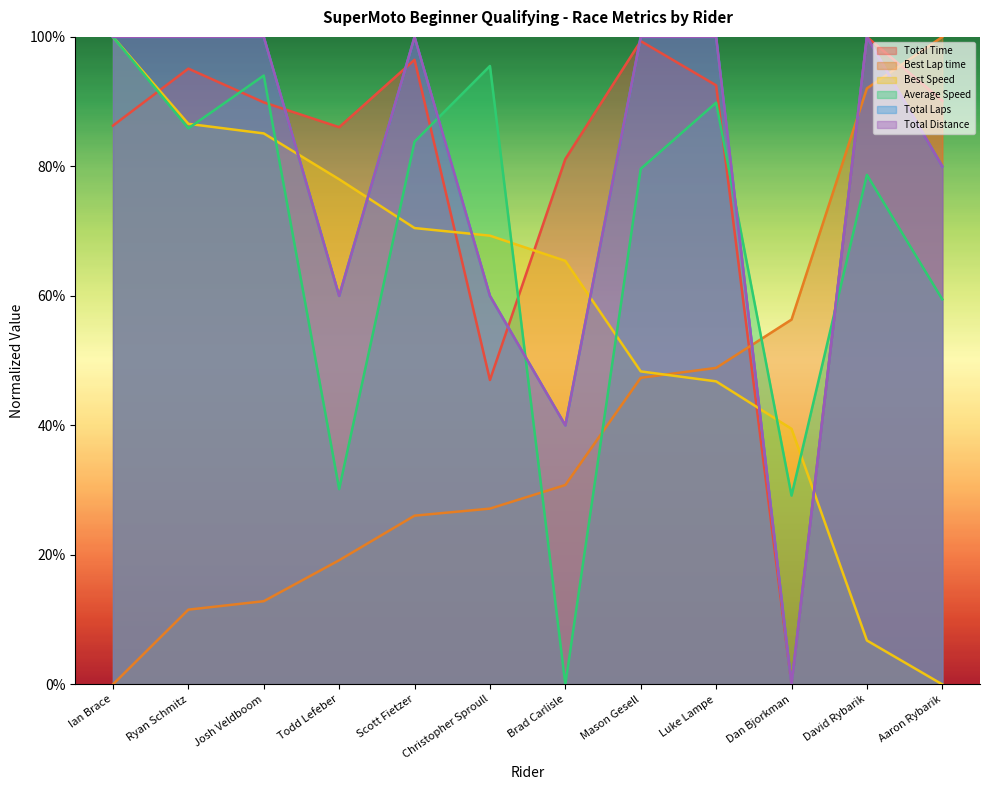

What position from the right is Mason Gesell?

5